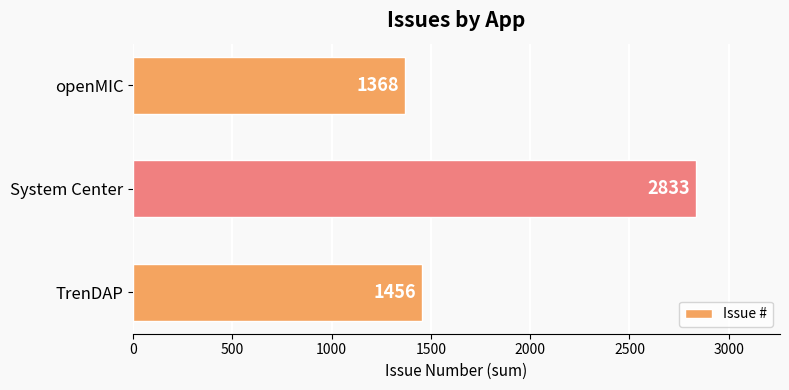

Count the number of data series in this chart.

1